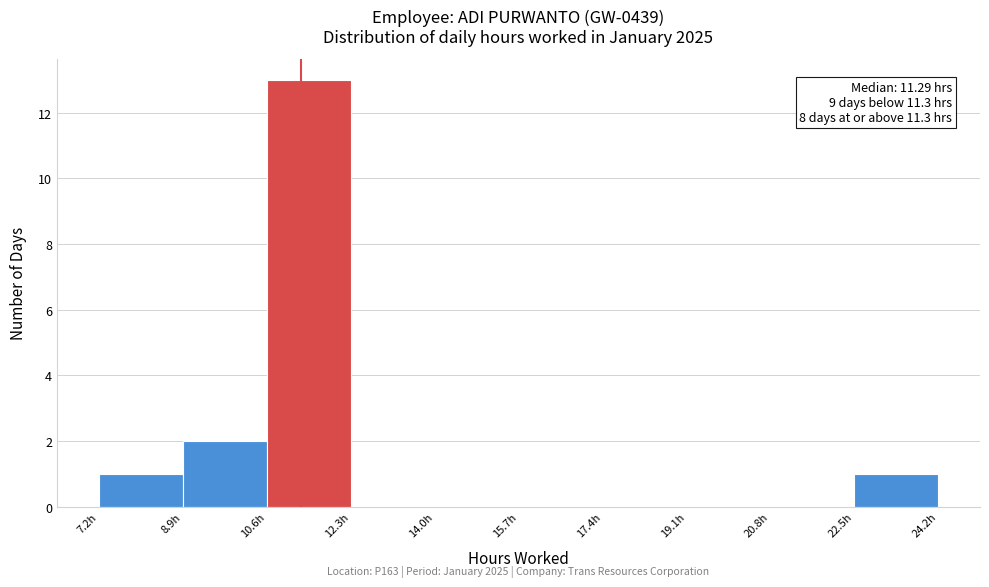

Over which range of the x-axis is the bar tallest?

10.6 to 12.4